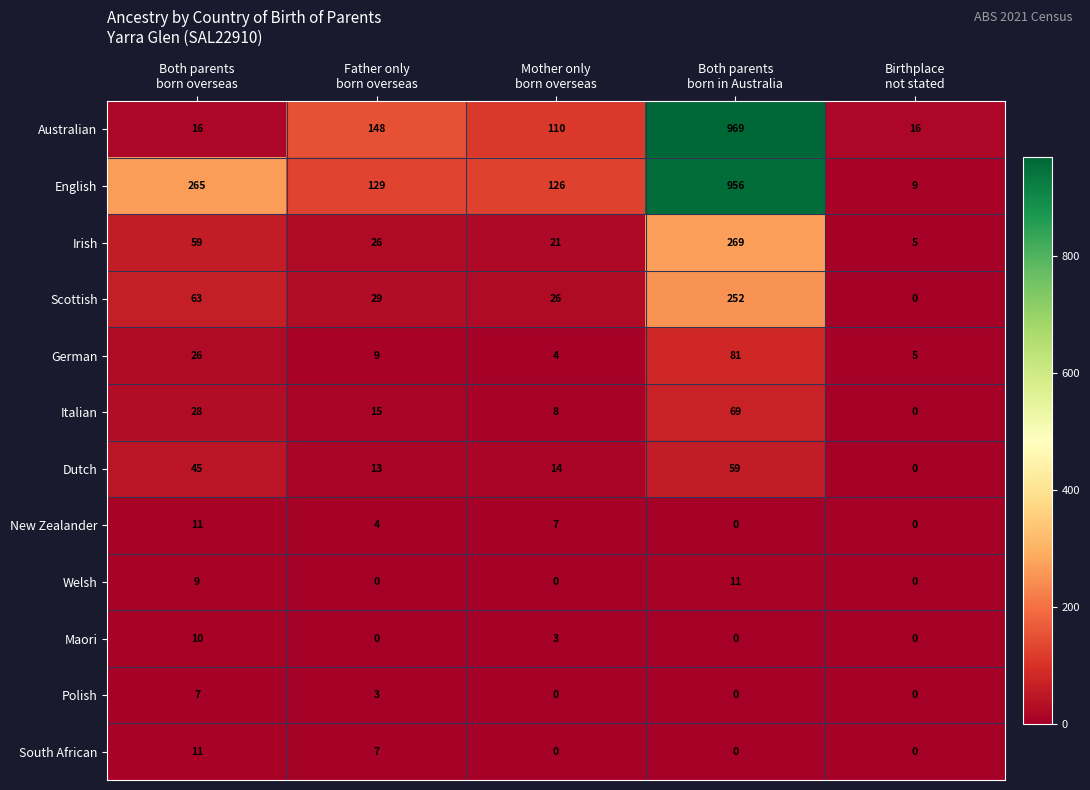

What is the sum of all Italian values?

120